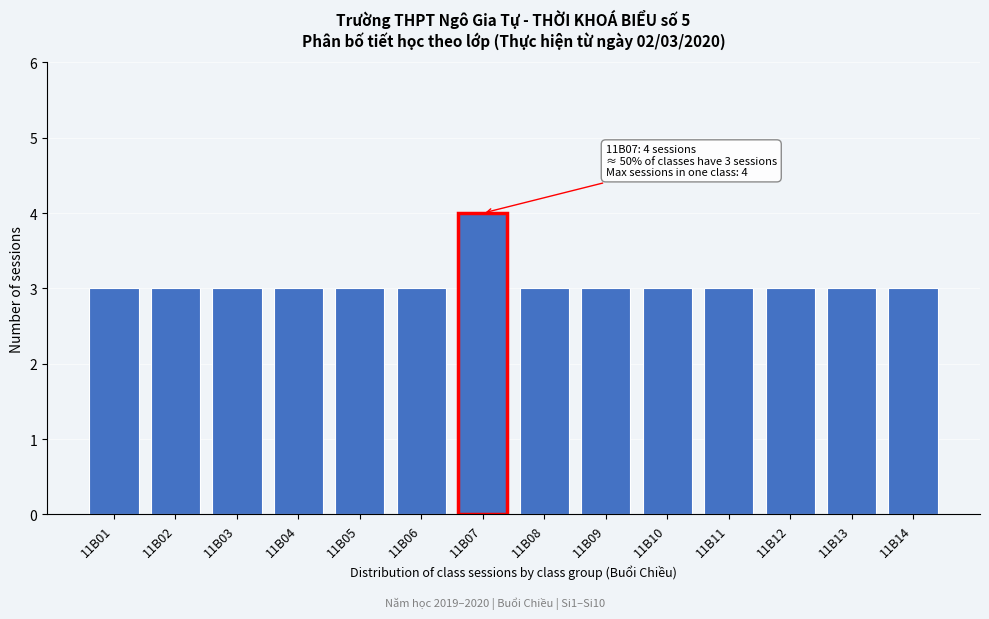

Reading right to left, extract all data points from this chart.

3	3	3	3	3	3	3	4	3	3	3	3	3	3